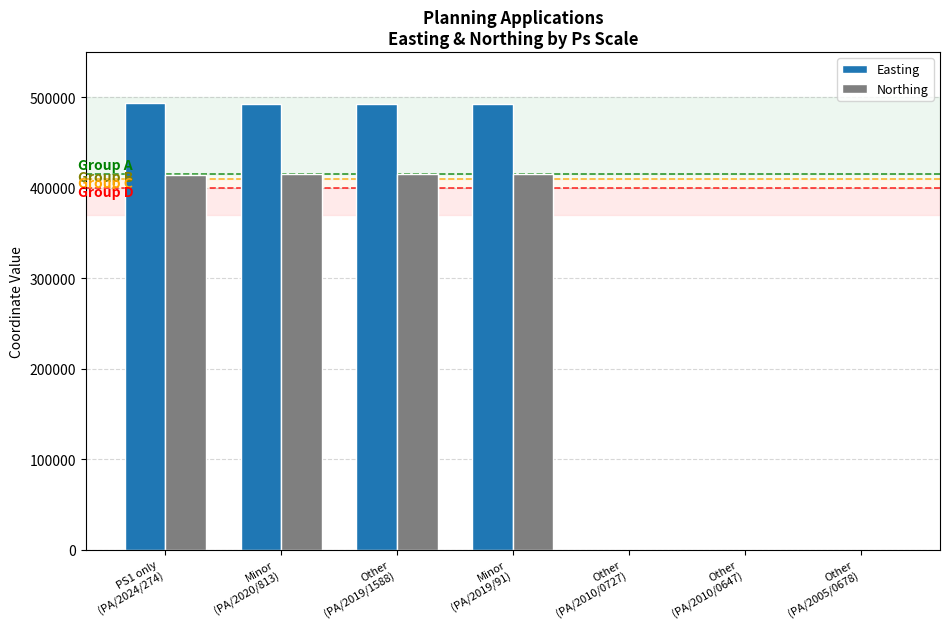

The Easting series shows 654244 at Other
(PA/2019/1588). True or false?

False